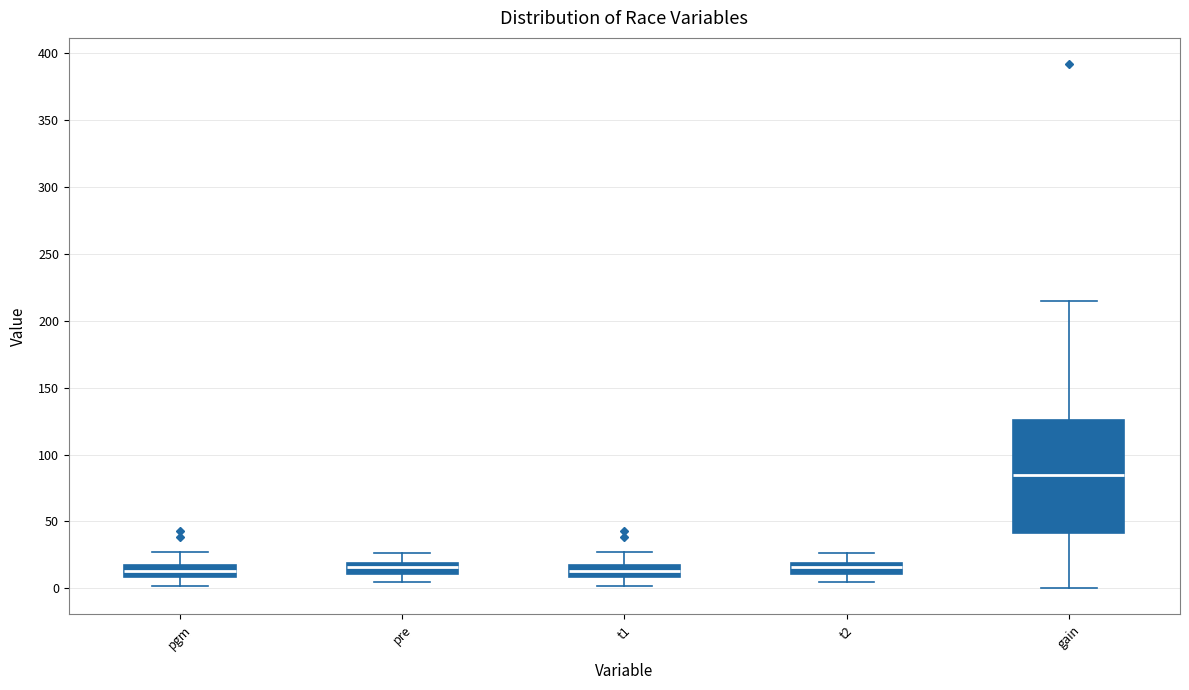

Reading left to right, transcribe this box plot: for each box, give where its median line is, the range the box spans, and where its two whiskers end, as read against the y-axis. The values are not printed on the chart, so give them approximately, as read against the axis.

pgm: median 15, box 10 to 20, whiskers 0 to 25
pre: median 15, box 10 to 20, whiskers 5 to 25
t1: median 15, box 10 to 20, whiskers 0 to 25
t2: median 15, box 10 to 20, whiskers 5 to 25
gain: median 85, box 40 to 125, whiskers 0 to 215